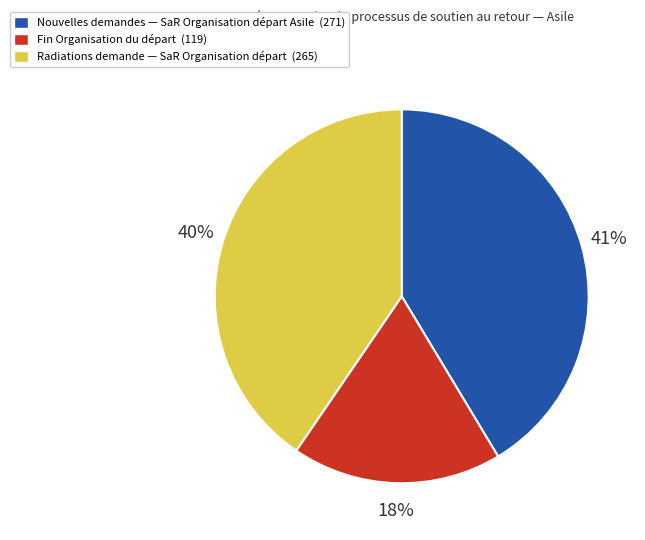

Does any single category account for the majority?

No